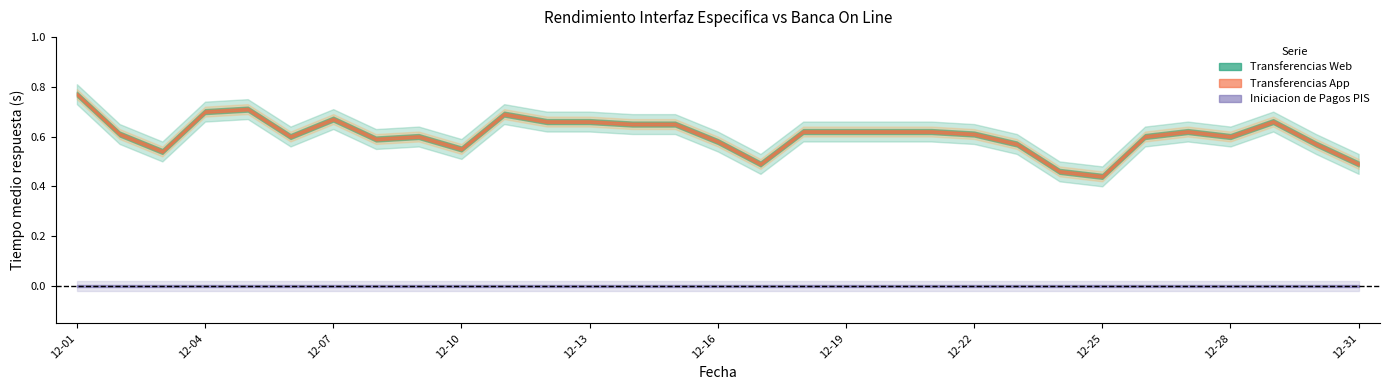

What are all the series names shown in the legend?

Transferencias Web, Transferencias App, Iniciacion de Pagos PIS